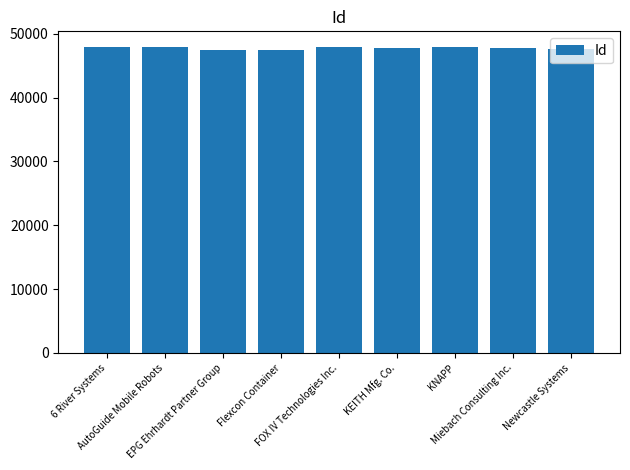

What is the sum of all values?

429630